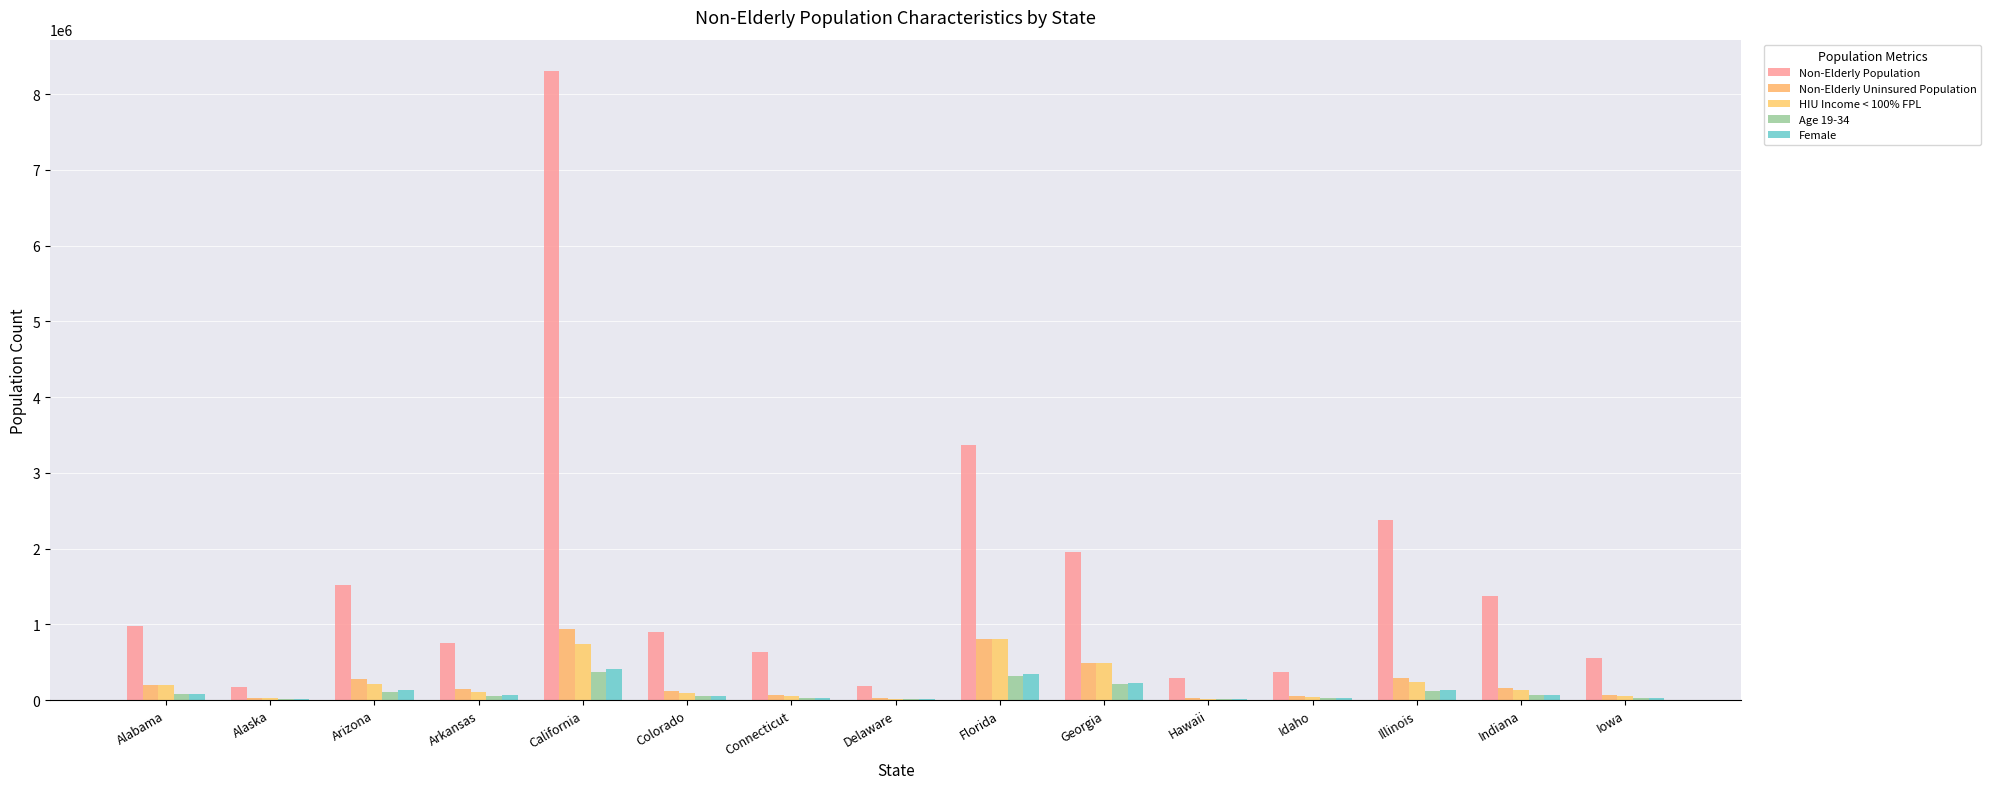

Which series changed the most between Florida and Indiana?

Non-Elderly Population